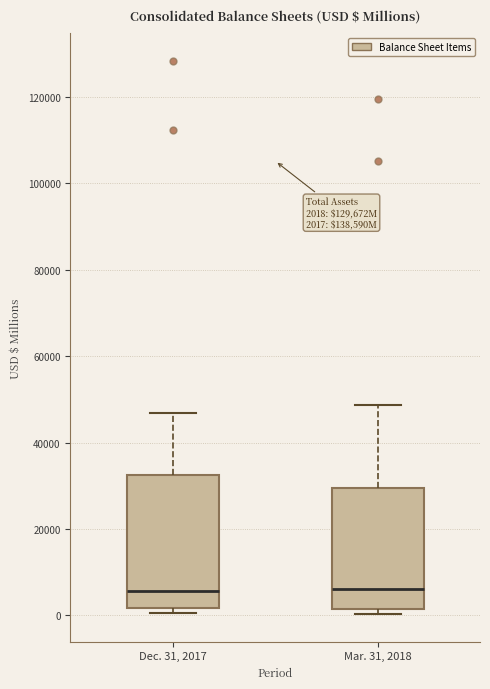

Which box is the tallest, from its lower edge to its upper edge?

Dec. 31, 2017